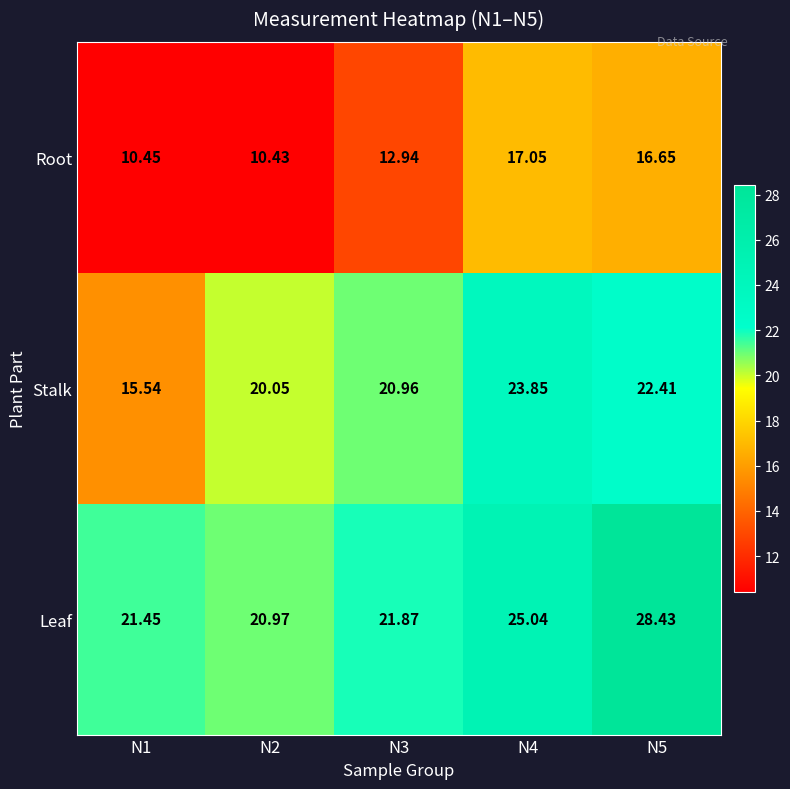

Which series has the widest spread of values?

Stalk